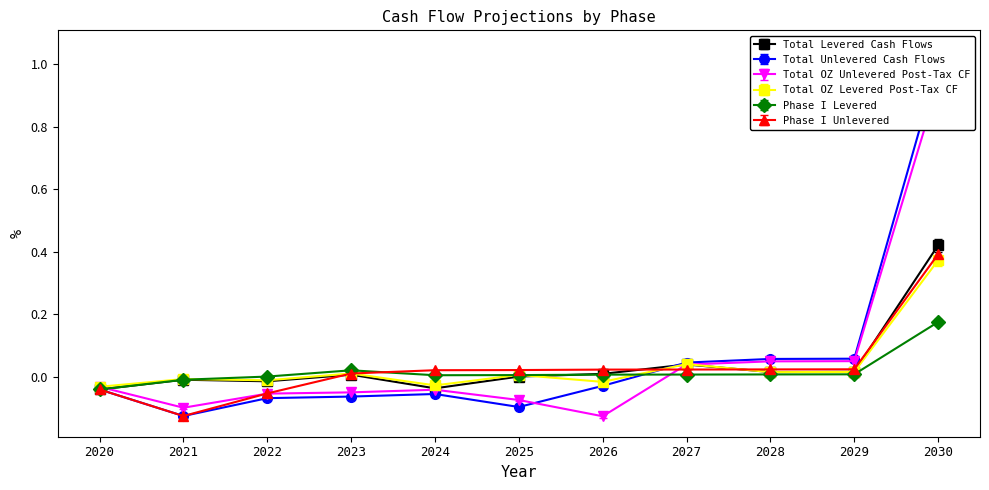

True or false: Total OZ Unlevered Post-Tax CF has a value of 0.0 at 2027.

True